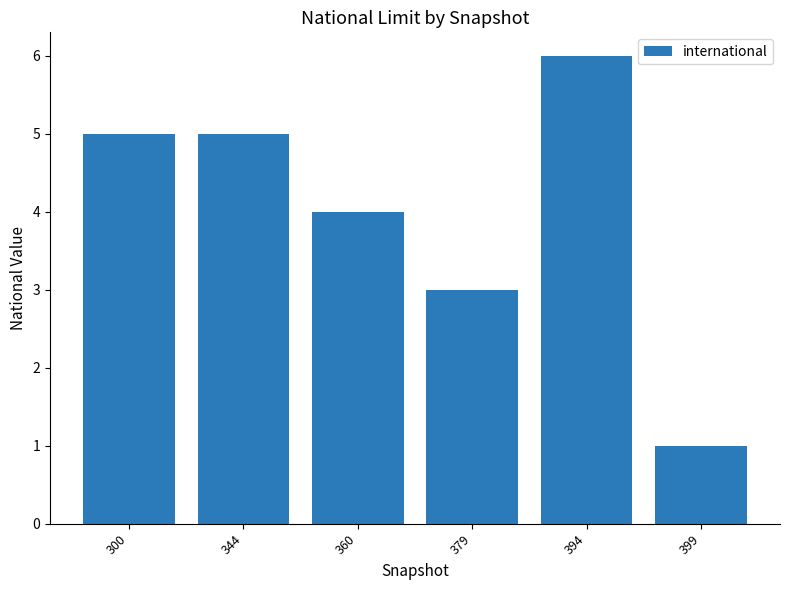

What is the sum of the values at 379 and 344?

8